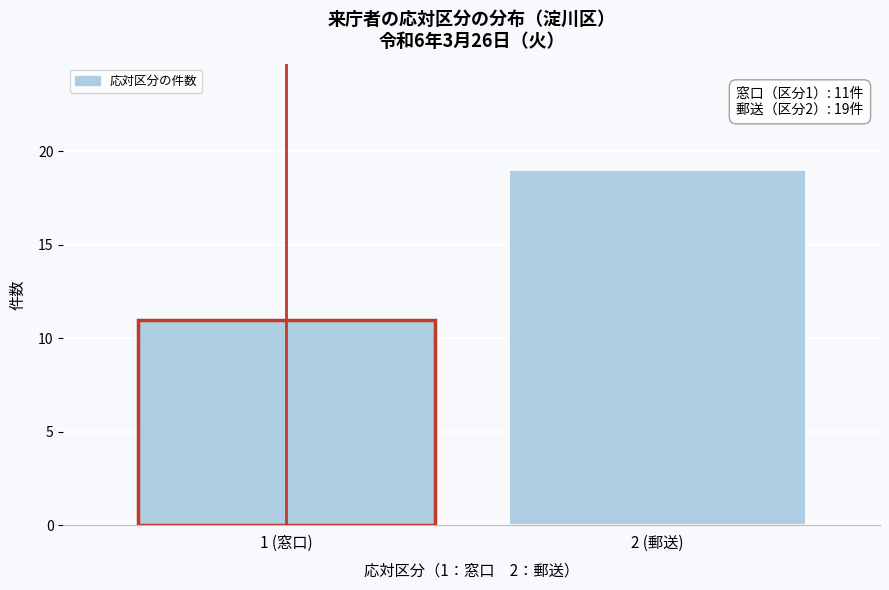

Reading right to left, what are all the values shown in this chart?

19	11